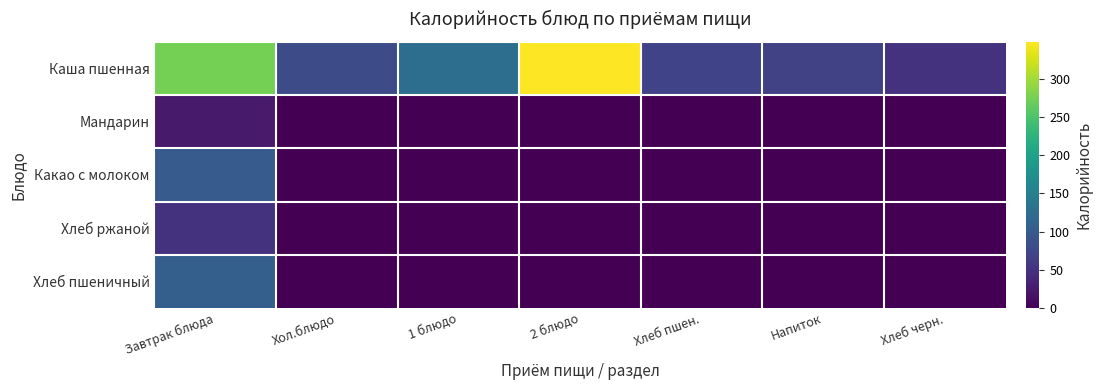

Reading left to right, list all the values displayed in this chart.

Каша пшенная: Завтрак блюда=274.9	Хол.блюдо=81.5	1 блюдо=125.5	2 блюдо=348.2	Хлеб пшен.=70.3	Напиток=66.9	Хлеб черн.=51.2
Мандарин: Завтрак блюда=24.5	Хол.блюдо=0.0	1 блюдо=0.0	2 блюдо=0.0	Хлеб пшен.=0.0	Напиток=0.0	Хлеб черн.=0.0
Какао с молоком: Завтрак блюда=100.4	Хол.блюдо=0.0	1 блюдо=0.0	2 блюдо=0.0	Хлеб пшен.=0.0	Напиток=0.0	Хлеб черн.=0.0
Хлеб ржаной: Завтрак блюда=51.2	Хол.блюдо=0.0	1 блюдо=0.0	2 блюдо=0.0	Хлеб пшен.=0.0	Напиток=0.0	Хлеб черн.=0.0
Хлеб пшеничный: Завтрак блюда=105.5	Хол.блюдо=0.0	1 блюдо=0.0	2 блюдо=0.0	Хлеб пшен.=0.0	Напиток=0.0	Хлеб черн.=0.0